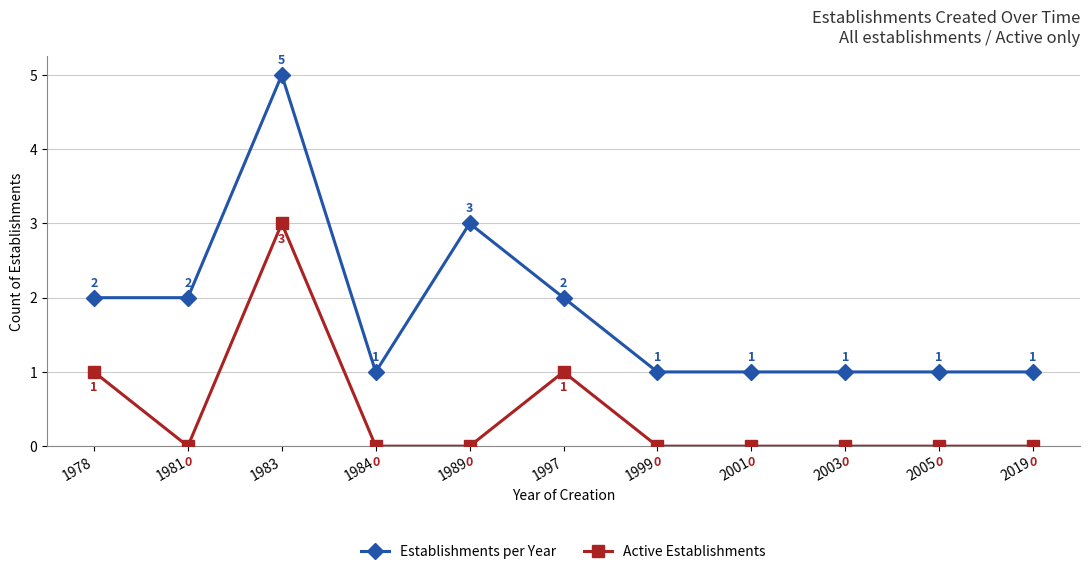

What is the spread (max minus min) of values at 2005?

1